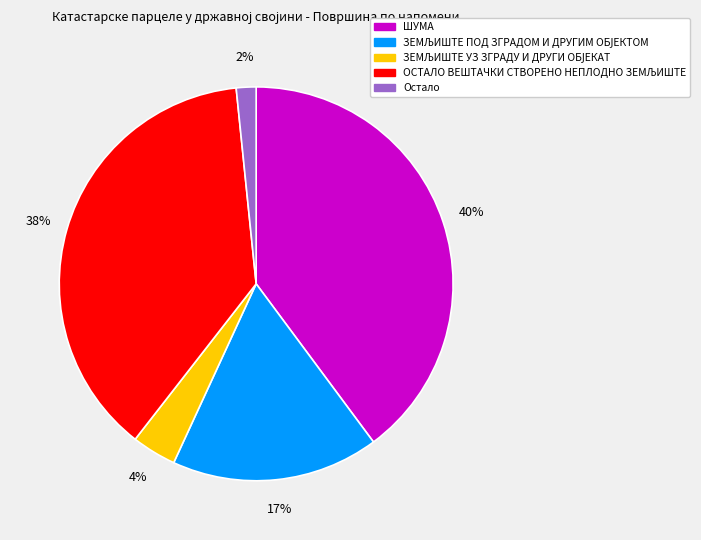

To the nearest percent, what is the average slice percentage?

20%